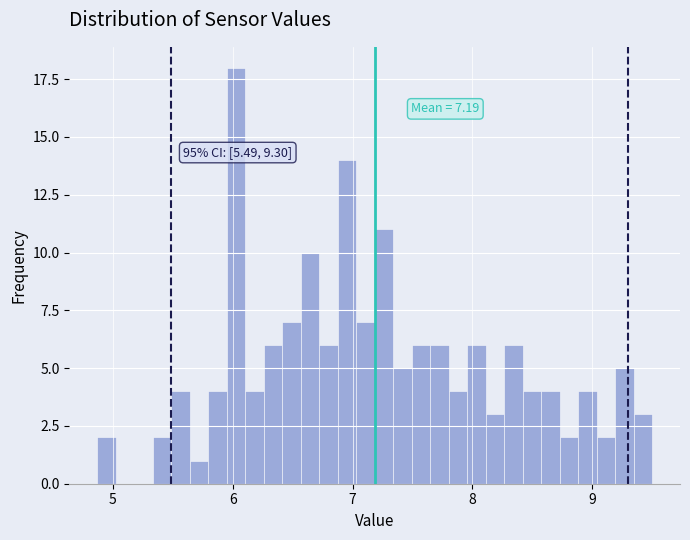

Around what value on the x-axis is the tallest bar? Give the approximate position of its centre, as read against the axis.

6.0